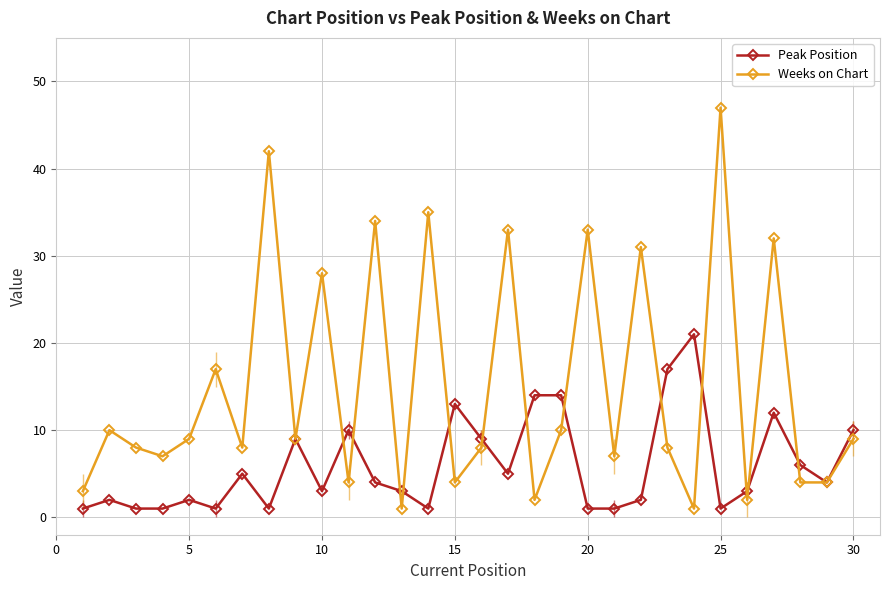

True or false: Weeks on Chart has more than 0 interior local peaks.

True